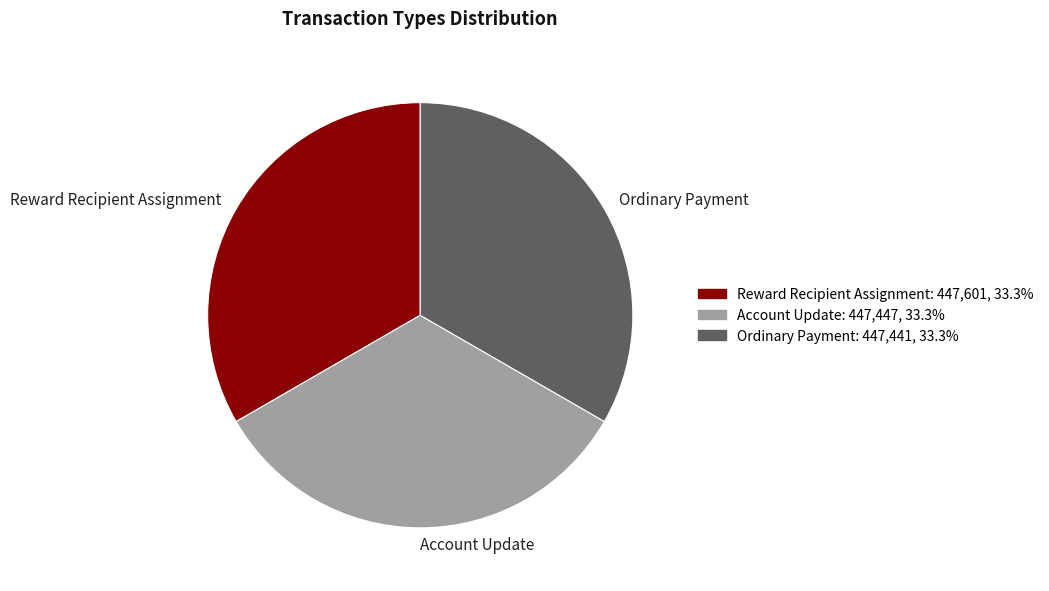

Is there a majority slice in this chart?

No